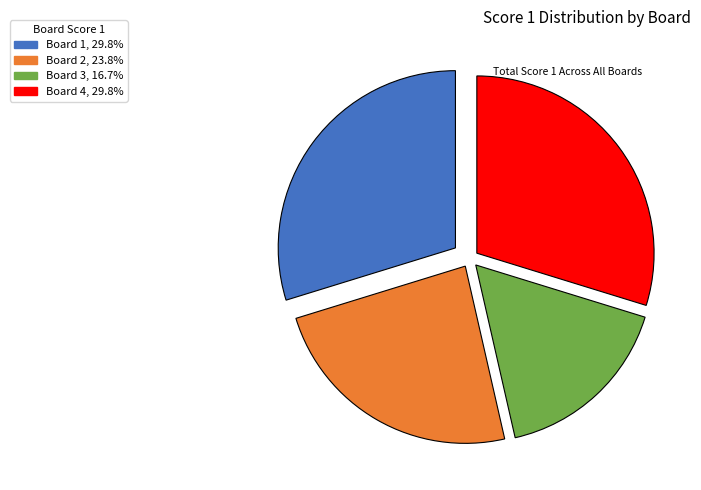

Does any single category account for the majority?

No